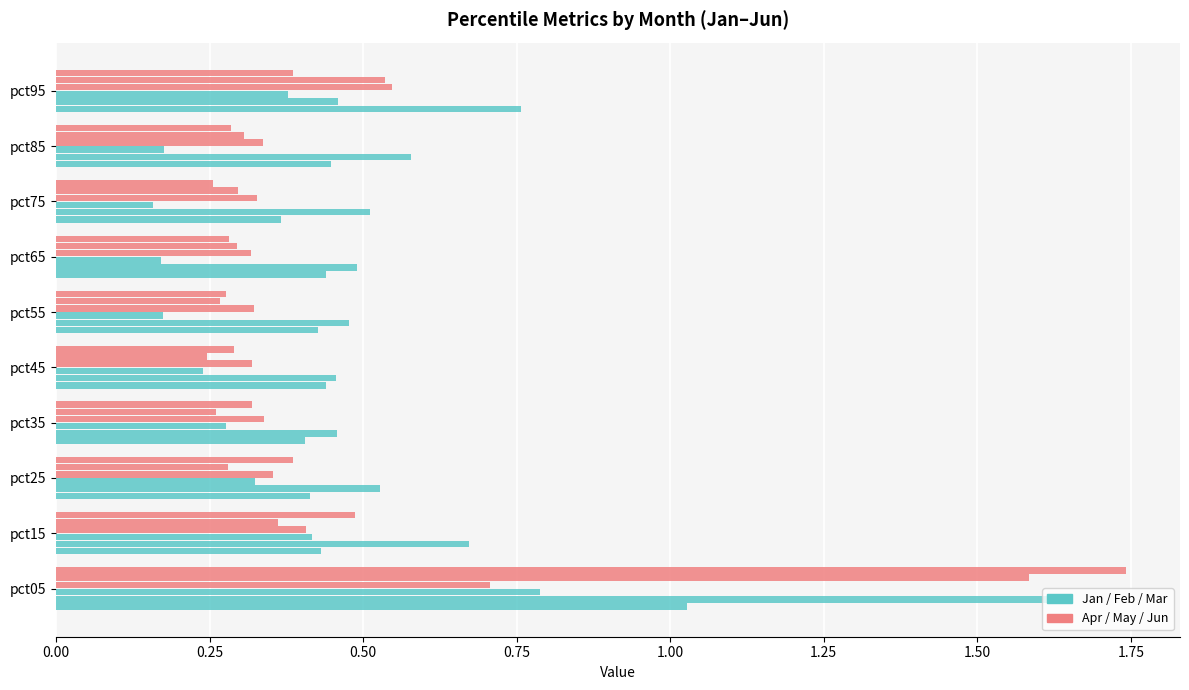

Is it true that Jan equals 0.2 at pct15?

False